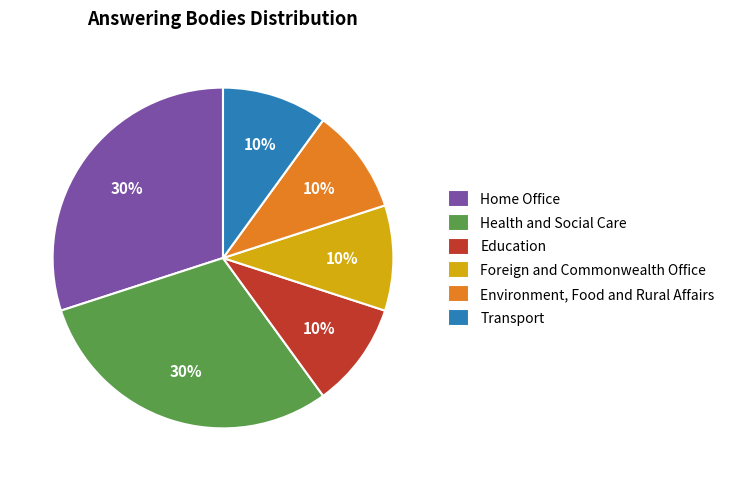

Does any single category account for the majority?

No